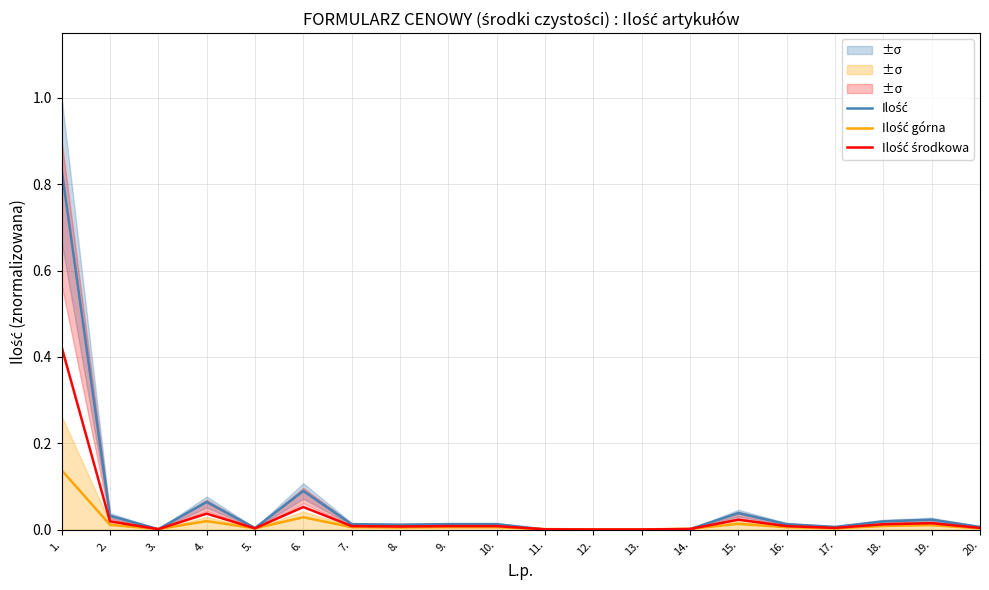

What is the label of the 11th point from the right?

10.